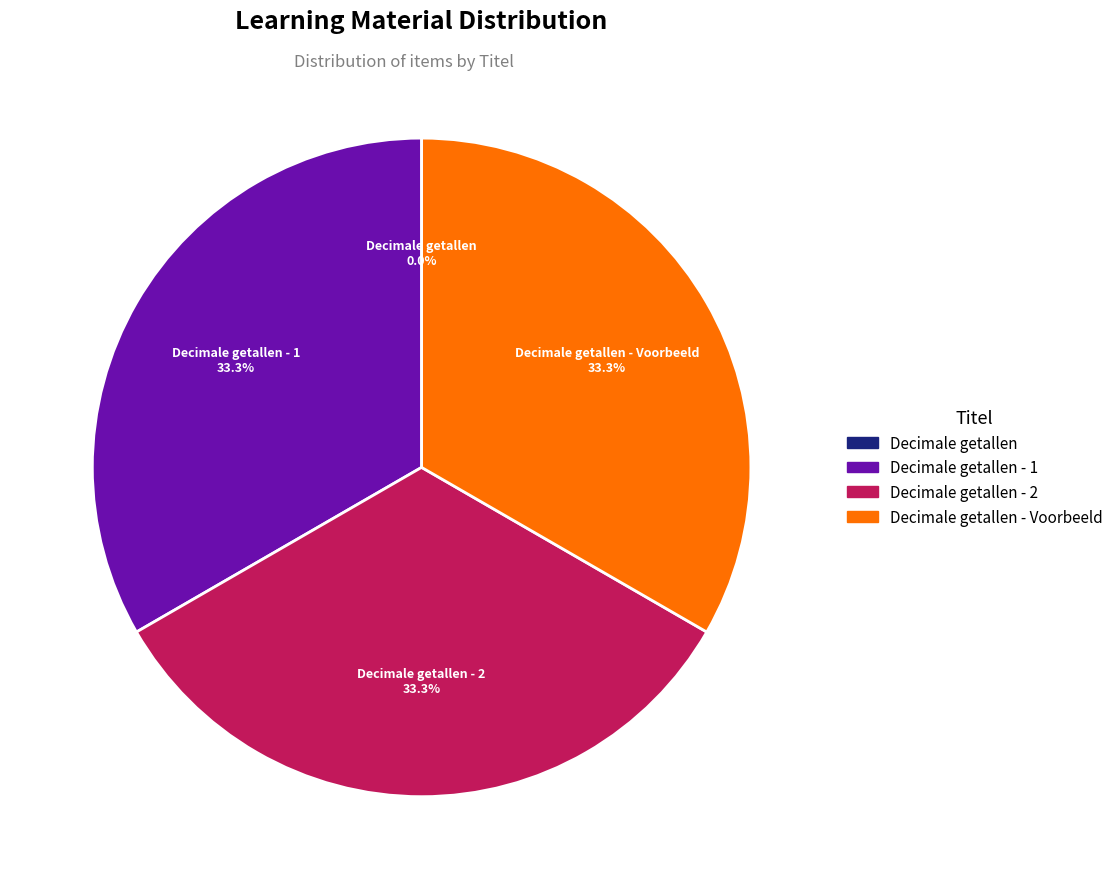

Is there any slice that represents more than half of the pie?

No